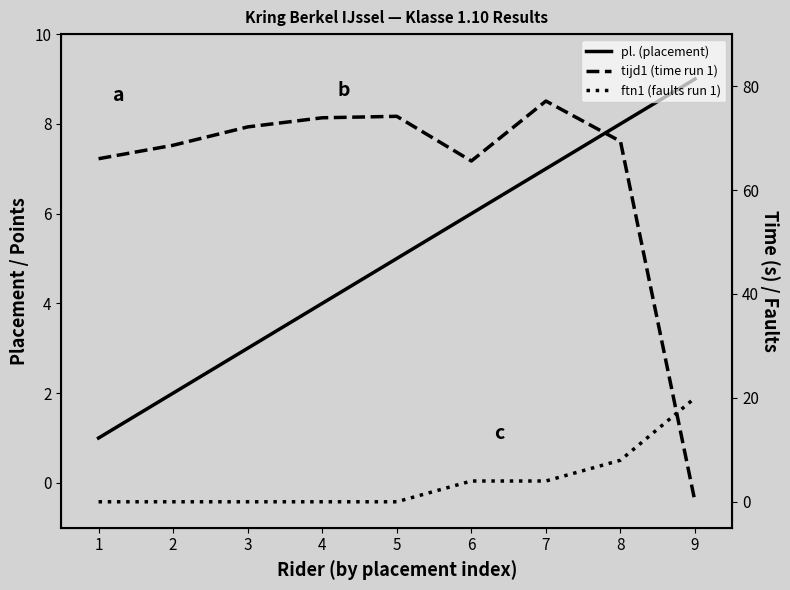

What is the value of the ftn1 (faults run 1) point at the 6th from the left?

4.0